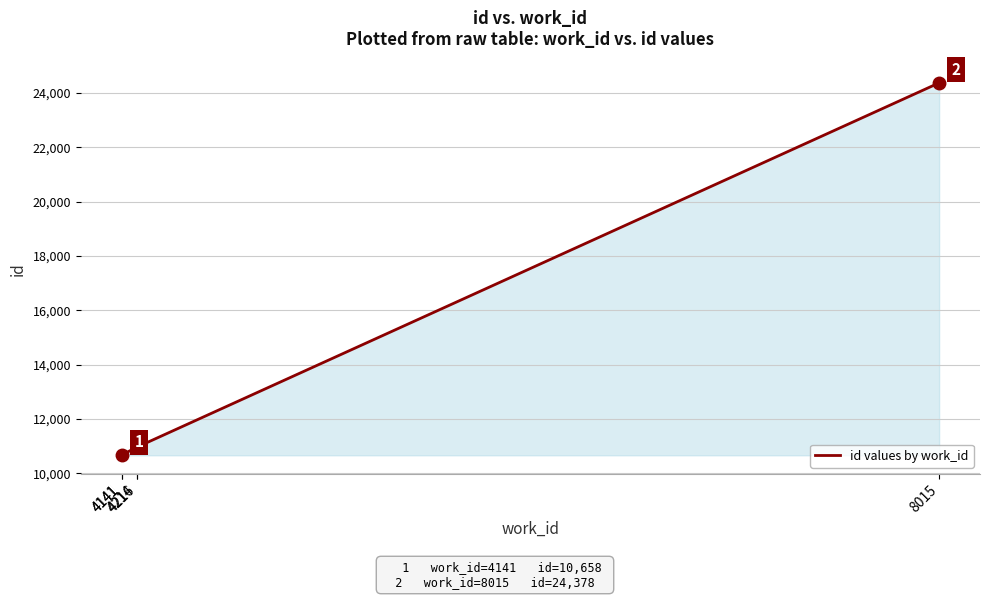

What value does the data have at 4141?

10661